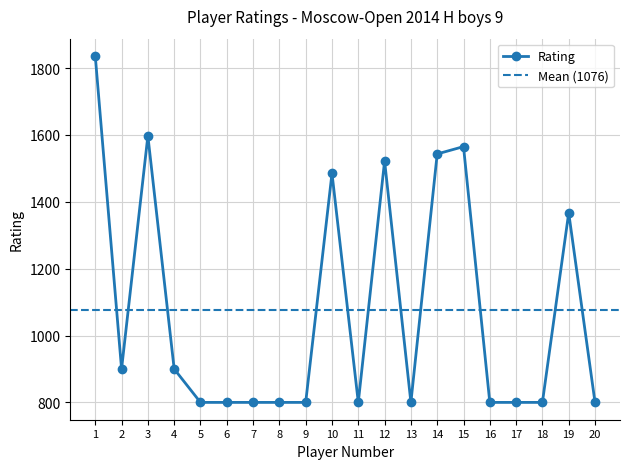

List the labels in order of value, largest first.

1, 3, 15, 14, 12, 10, 19, 2, 4, 5, 6, 7, 8, 9, 11, 13, 16, 17, 18, 20